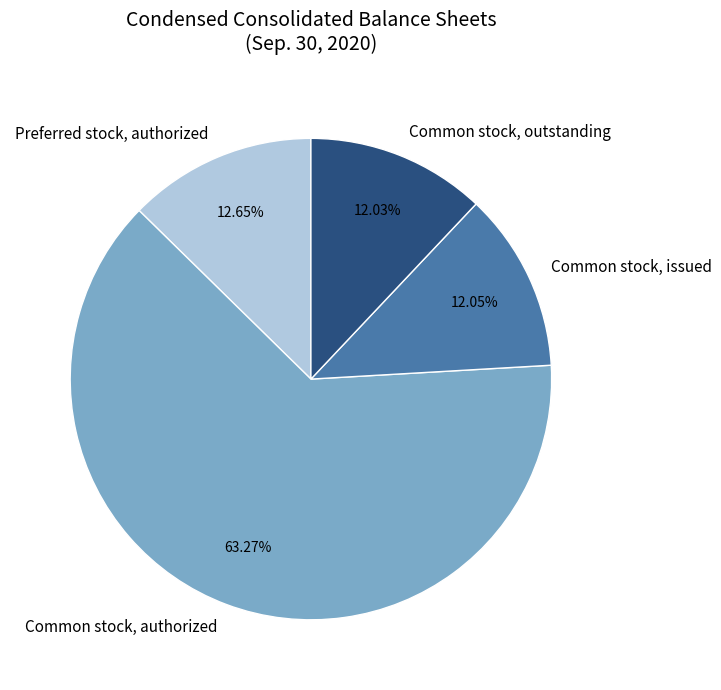

Rank the categories by value from lowest to highest.

Common stock, outstanding, Common stock, issued, Preferred stock, authorized, Common stock, authorized